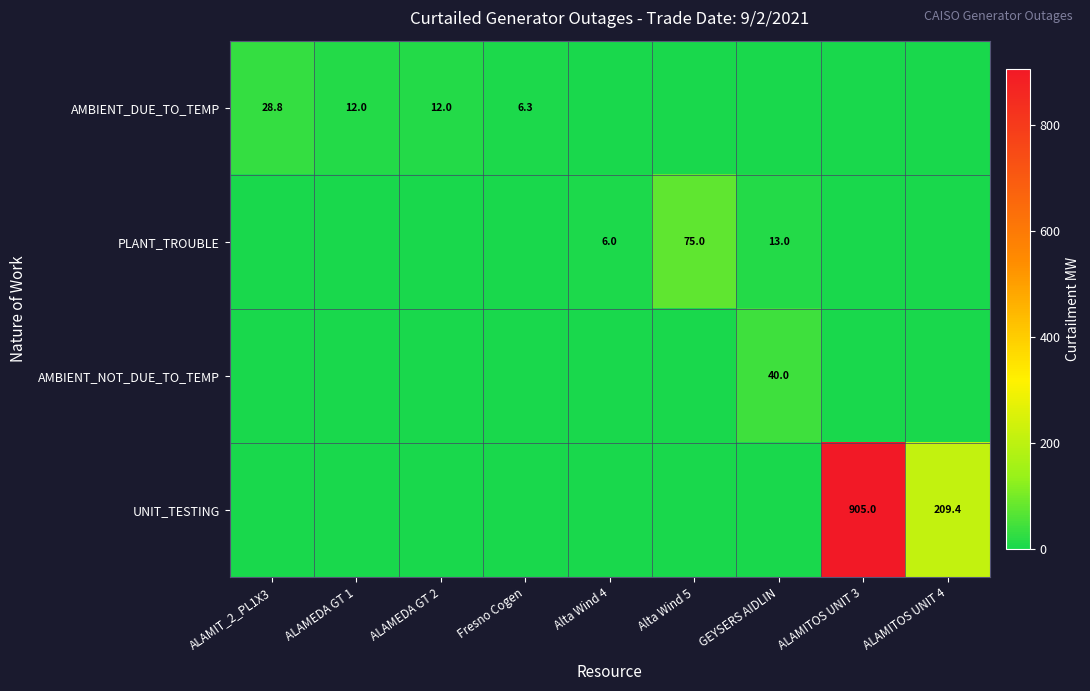

At which category is the sum across all series the highest?

ALAMITOS UNIT 3